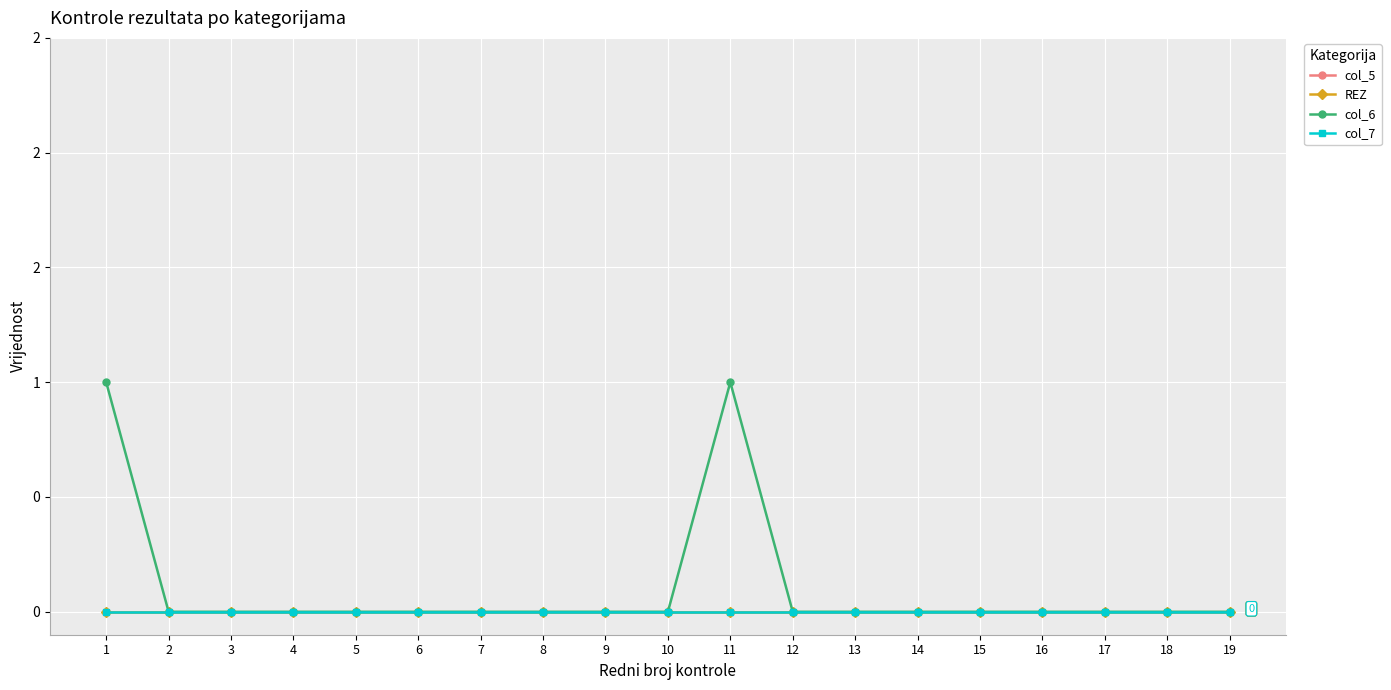

Is this an area chart (filled region under the line)?

No